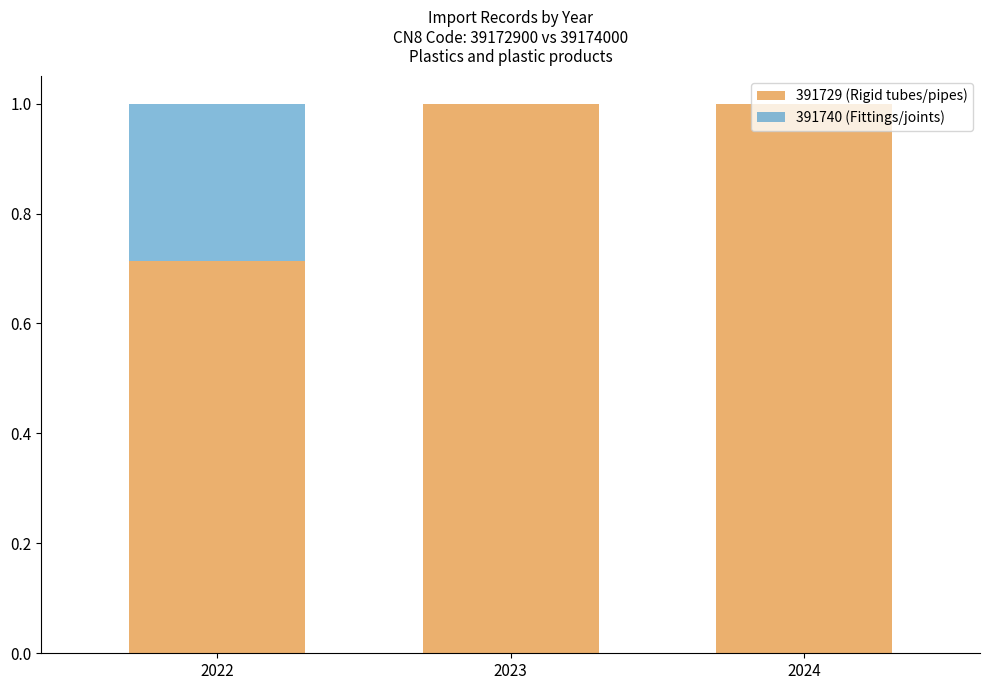

What is the total value across all series at 2022?

1.0